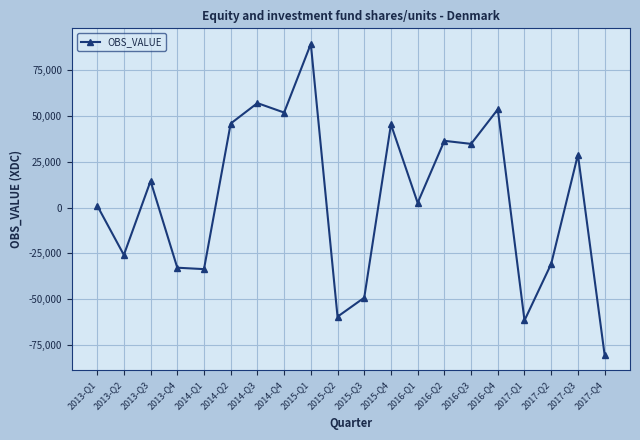

Does the chart display data point markers on the line(s)?

Yes